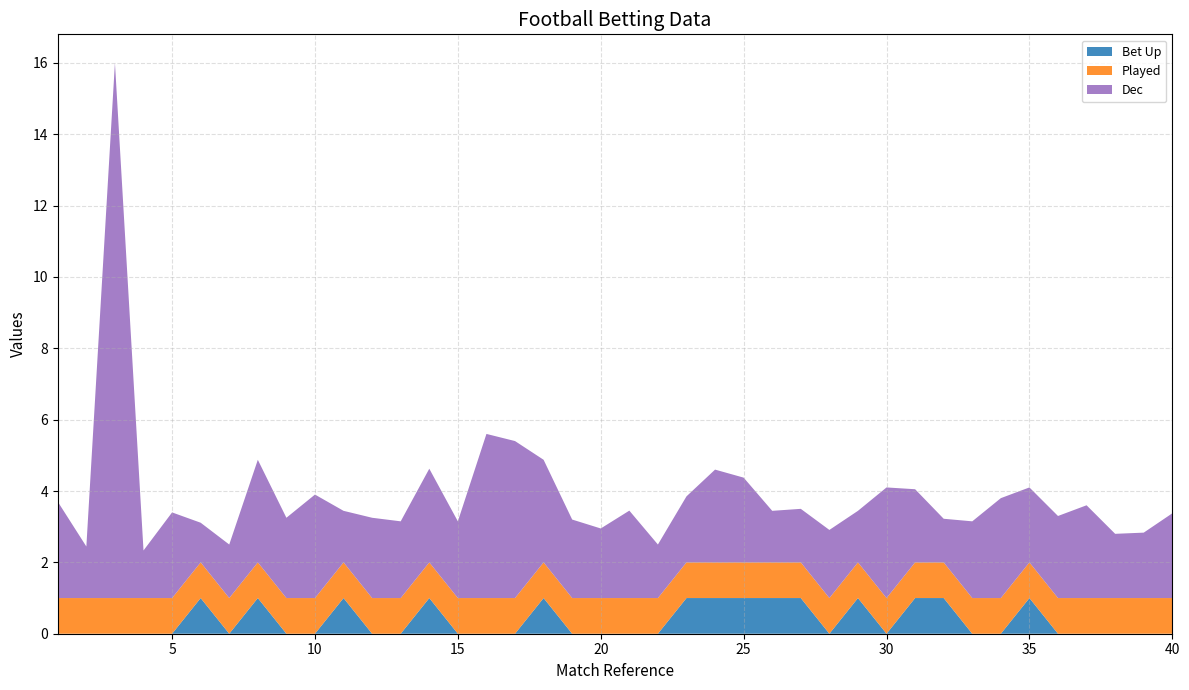

Reading left to right, list all the values displayed in this chart.

Bet Up: 0.0	0.0	0.0	0.0	0.0	1.0	0.0	1.0	0.0	0.0	1.0	0.0	0.0	1.0	0.0	0.0	0.0	1.0	0.0	0.0	0.0	0.0	1.0	1.0	1.0	1.0	1.0	0.0	1.0	0.0	1.0	1.0	0.0	0.0	1.0	0.0	0.0	0.0	0.0	0.0
Played: 1.0	1.0	1.0	1.0	1.0	1.0	1.0	1.0	1.0	1.0	1.0	1.0	1.0	1.0	1.0	1.0	1.0	1.0	1.0	1.0	1.0	1.0	1.0	1.0	1.0	1.0	1.0	1.0	1.0	1.0	1.0	1.0	1.0	1.0	1.0	1.0	1.0	1.0	1.0	1.0
Dec: 2.7	1.4	15.0	1.3	2.4	1.1	1.5	2.9	2.2	2.9	1.4	2.2	2.1	2.6	2.1	4.6	4.4	2.9	2.2	1.9	2.5	1.5	1.9	2.6	2.4	1.4	1.5	1.9	1.4	3.1	2.0	1.2	2.1	2.8	2.1	2.3	2.6	1.8	1.8	2.4